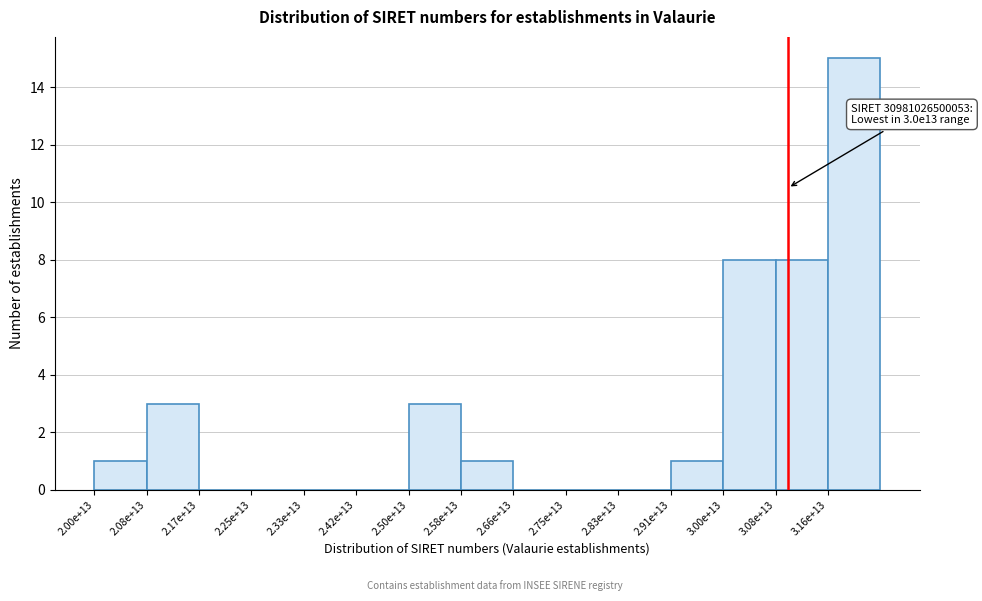

Reading left to right, what are all the values shown in this chart?

2.00e+13=1	2.08e+13=3	2.17e+13=0	2.25e+13=0	2.33e+13=0	2.42e+13=0	2.50e+13=3	2.58e+13=1	2.66e+13=0	2.75e+13=0	2.83e+13=0	2.91e+13=1	3.00e+13=8	3.08e+13=8	3.16e+13=15